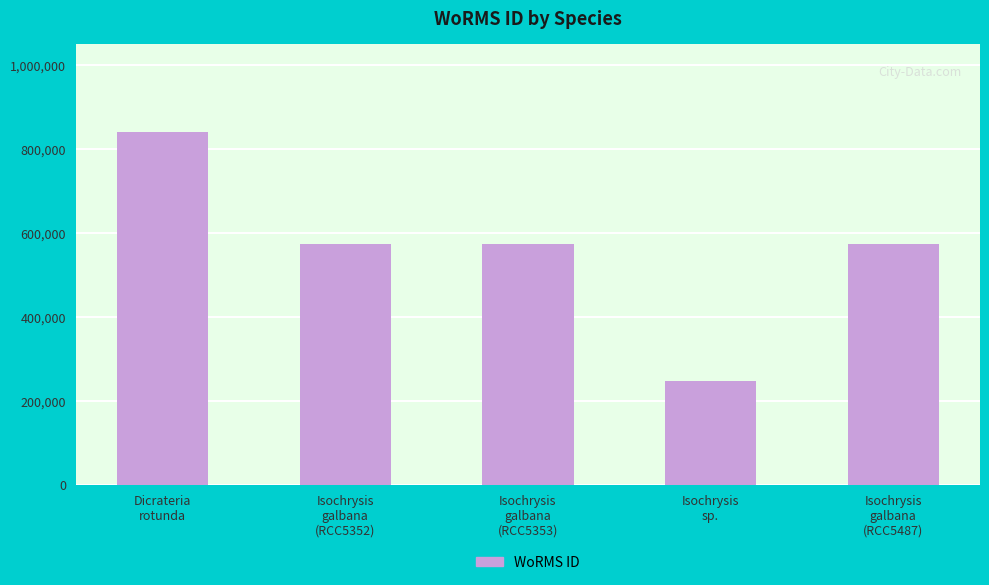

What is the sum of the values at Dicrateria
rotunda and Isochrysis
galbana
(RCC5353)?

1413993